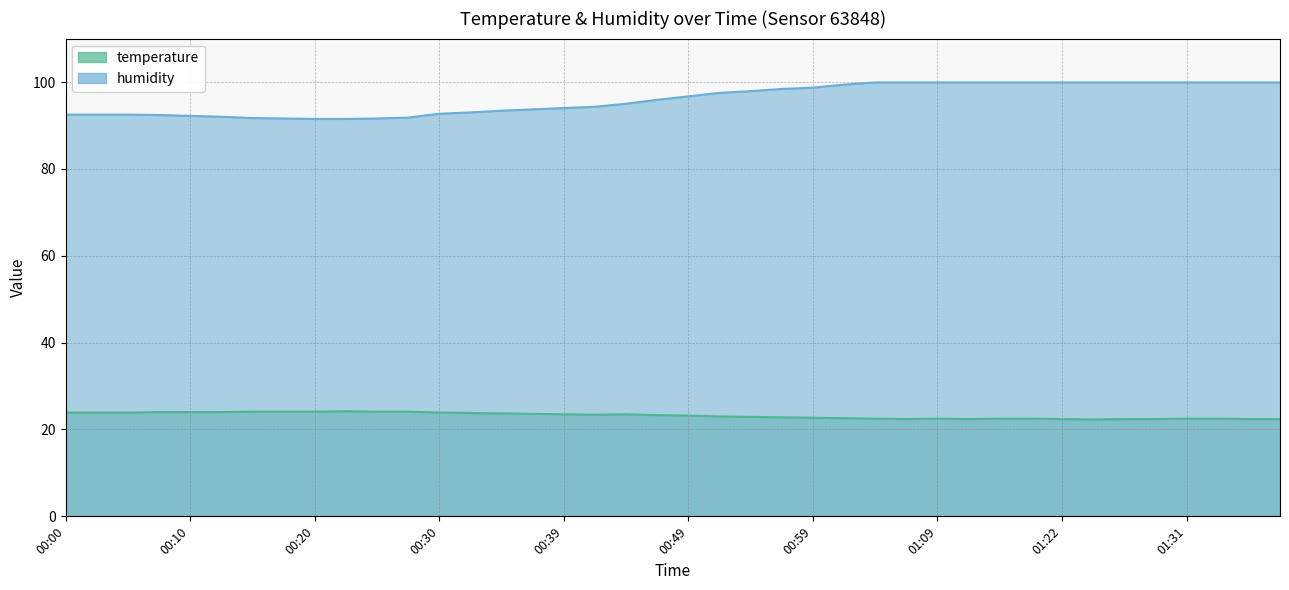

Reading left to right, what are all the values shown in this chart?

temperature: 23.9	23.9	23.9	24.0	24.0	24.0	24.1	24.1	24.1	24.2	24.1	24.1	23.9	23.8	23.7	23.6	23.5	23.4	23.5	23.3	23.2	23.0	22.9	22.8	22.7	22.6	22.5	22.4	22.5	22.4	22.5	22.5	22.4	22.3	22.4	22.4	22.5	22.5	22.4	22.4
humidity: 92.5	92.5	92.5	92.4	92.2	92.0	91.7	91.6	91.5	91.5	91.6	91.8	92.7	93.0	93.4	93.7	94.0	94.3	95.0	95.9	96.7	97.5	97.9	98.4	98.7	99.4	99.9	99.9	99.9	99.9	99.9	99.9	99.9	99.9	99.9	99.9	99.9	99.9	99.9	99.9